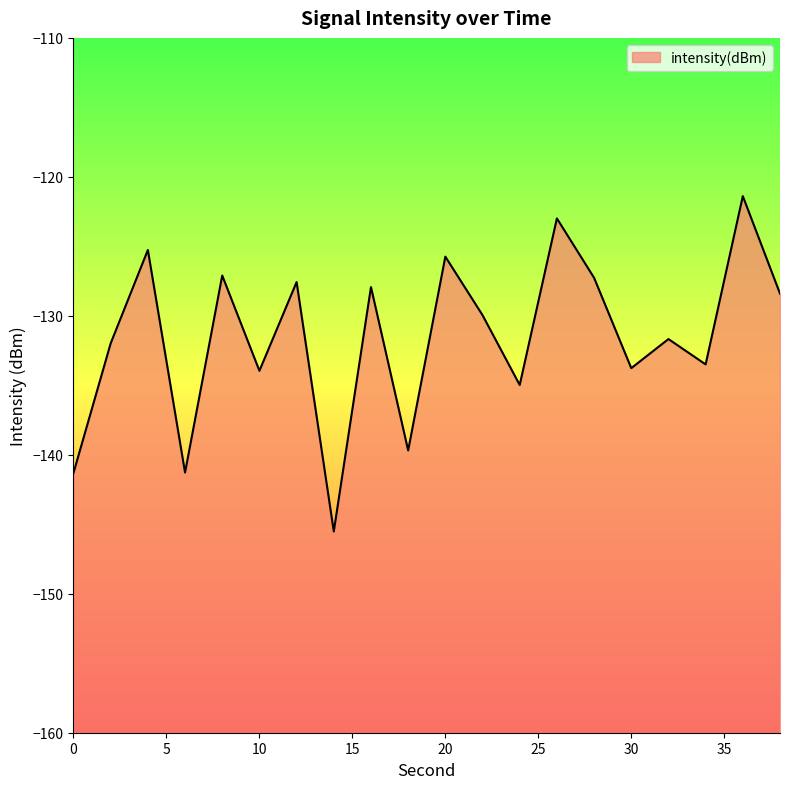

What is the average value?

-131.6